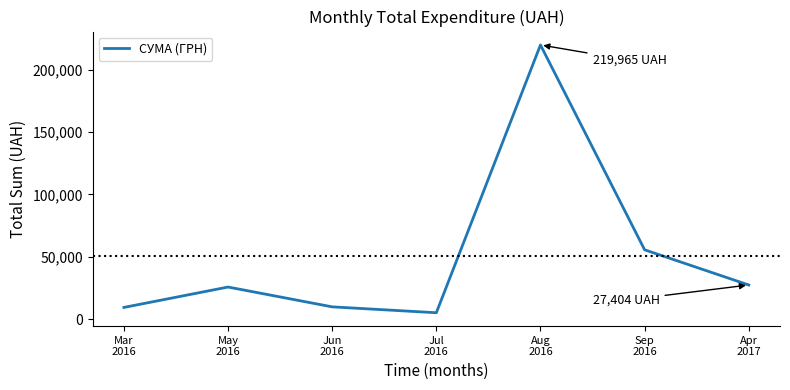

What is the change in value from May
2016 to Aug
2016?

+194197.5